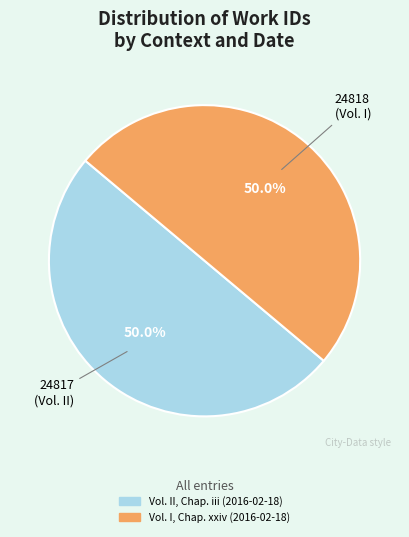

True or false: Vol. II, Chap. iii (2016-02-18) accounts for 59% of the total.

False